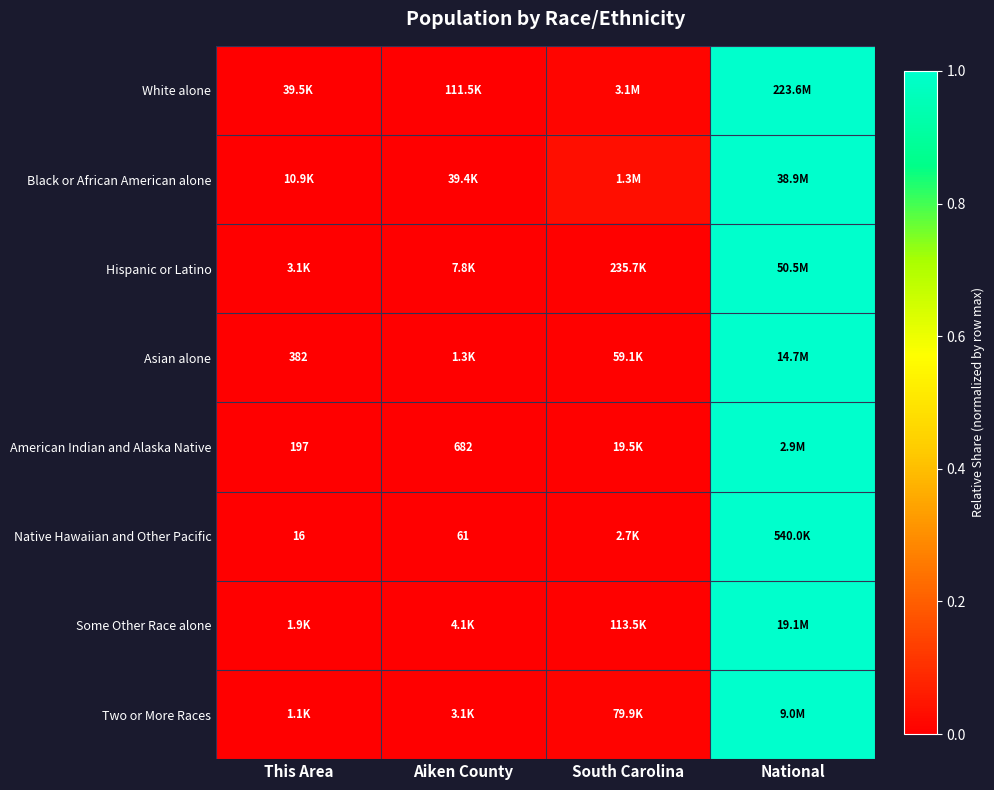

How many series are shown in this chart?

8